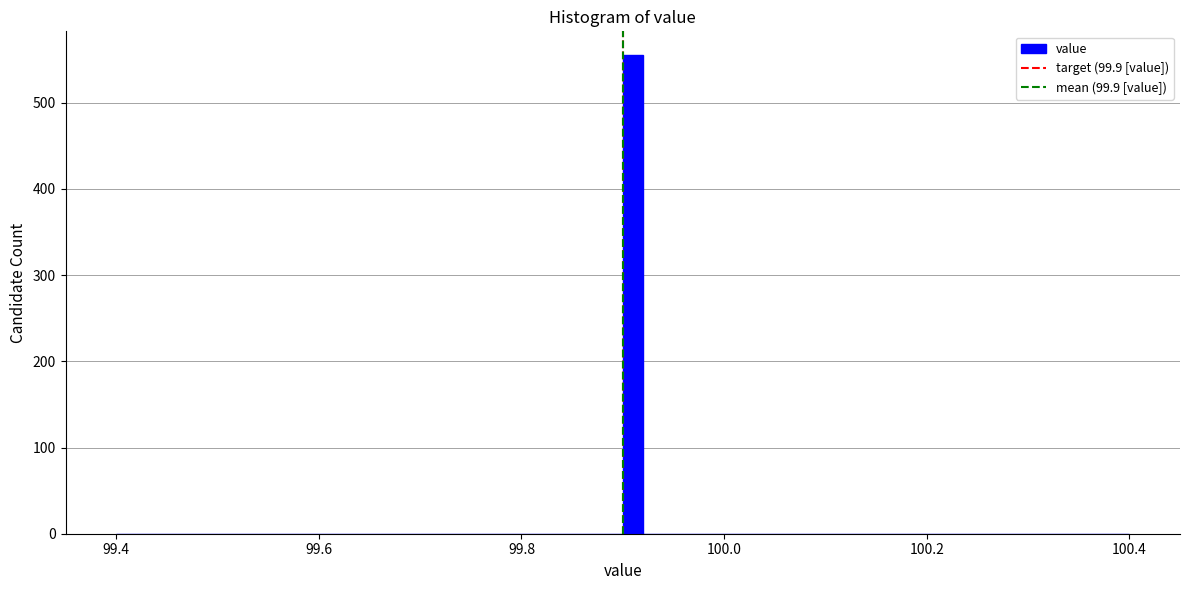

Read against the x-axis, roughly where is the centre of the tallest bar?

99.92